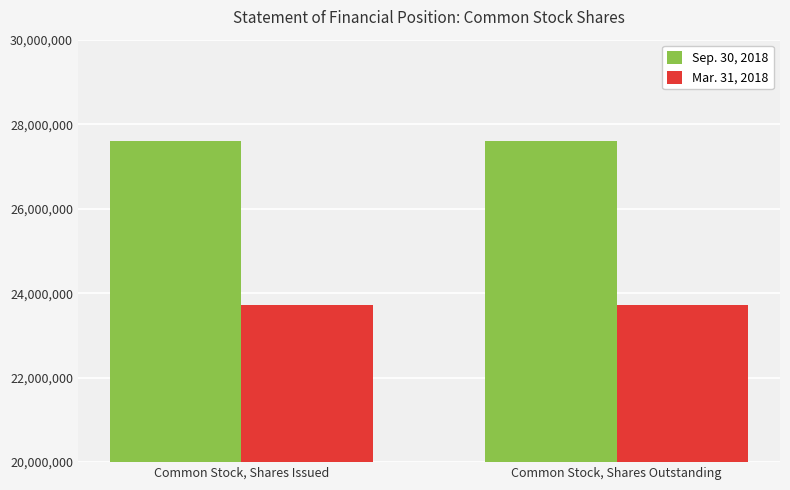

What is the lowest value of the Mar. 31, 2018 series?

23713602